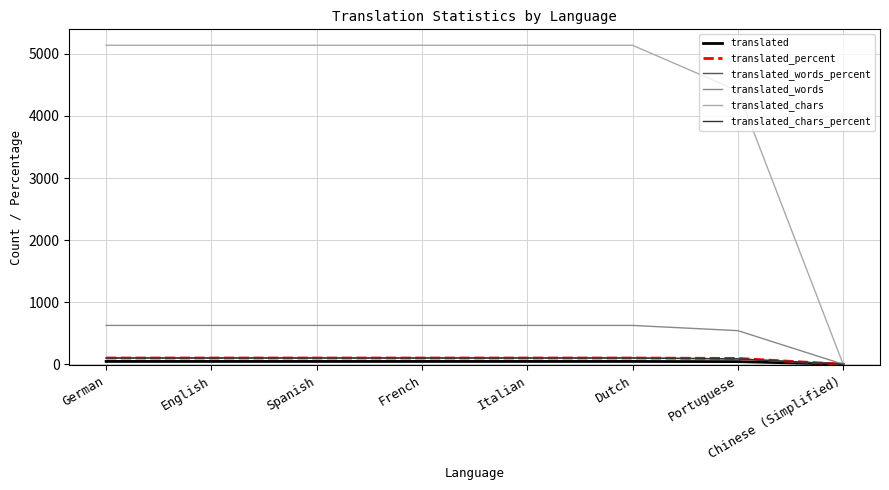

What is the spread (max minus min) of values at English?

5094.0